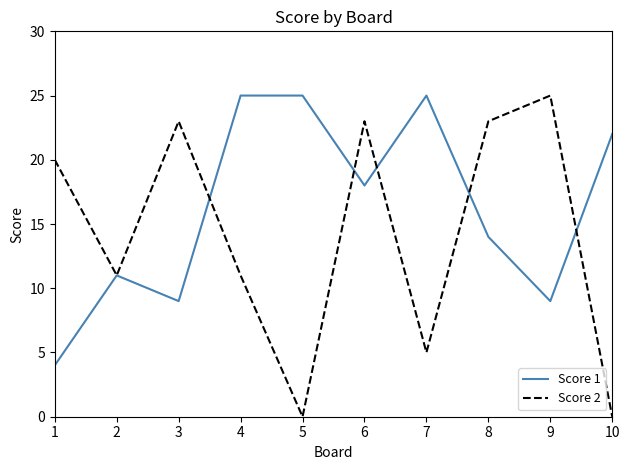

What is the total value across all series at 4?

36